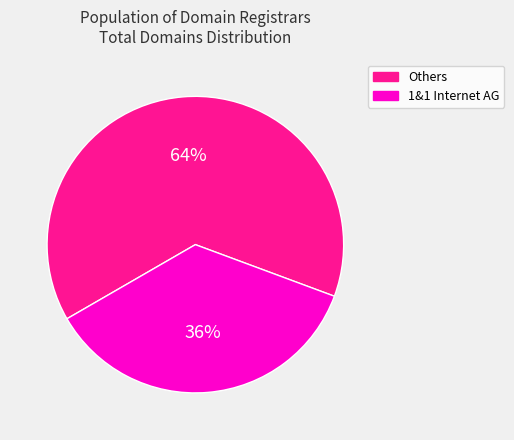

True or false: Others accounts for 64% of the total.

True